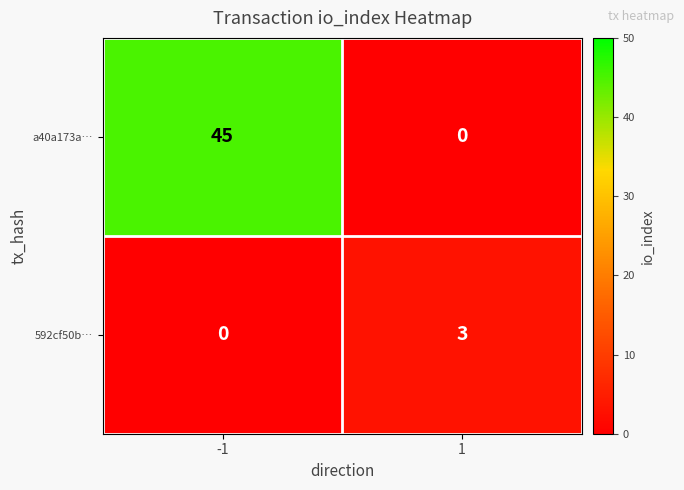

What is the sum of the 592cf50b… values at 1 and -1?

3